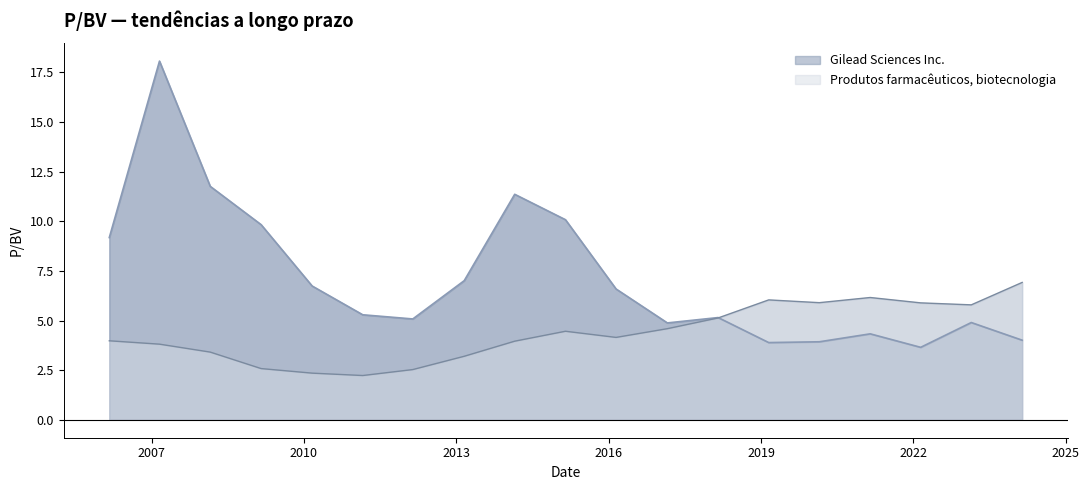

Does the chart have visible grid lines?

No